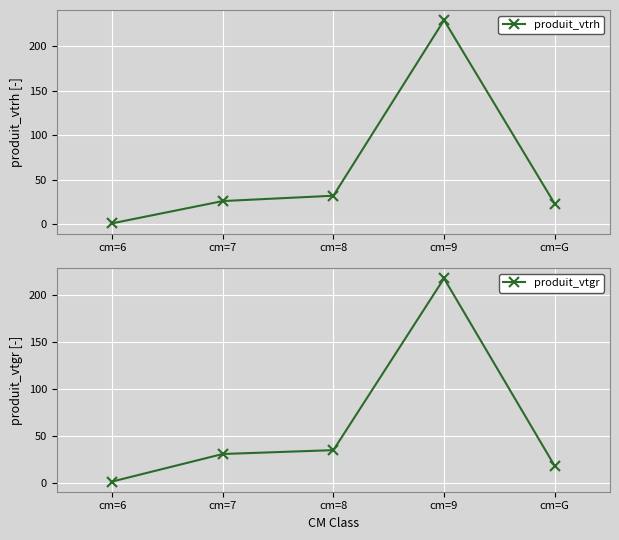

At which label does produit_vtgr first exceed 30?

cm=7